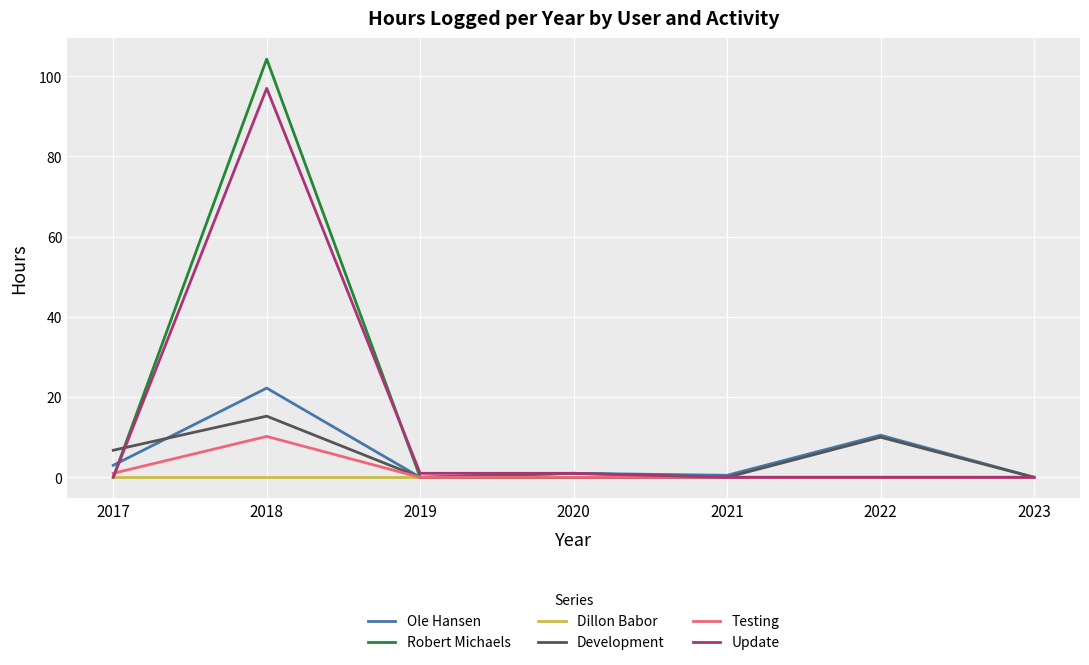

What is the difference between the Update values at 2018 and 2020?

96.0